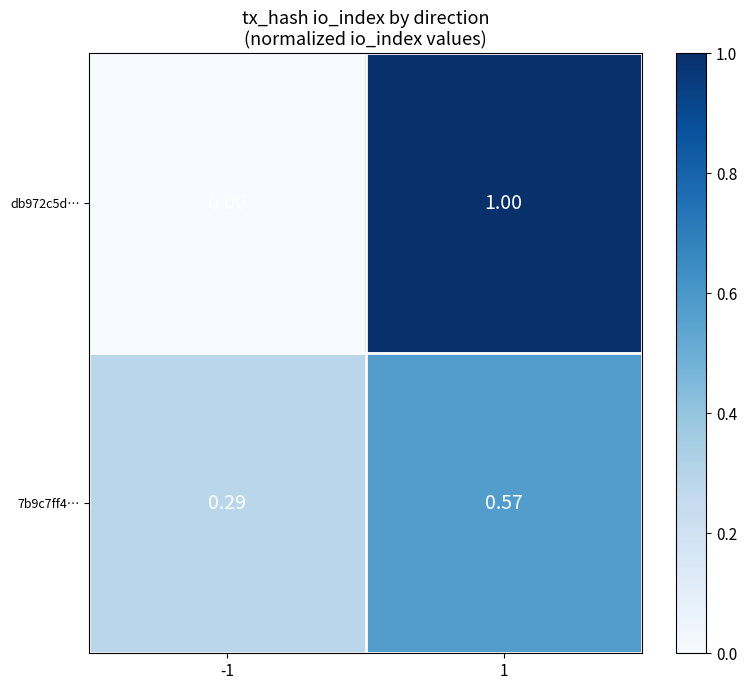

Between -1 and 1, which series saw the biggest shift?

db972c5d…